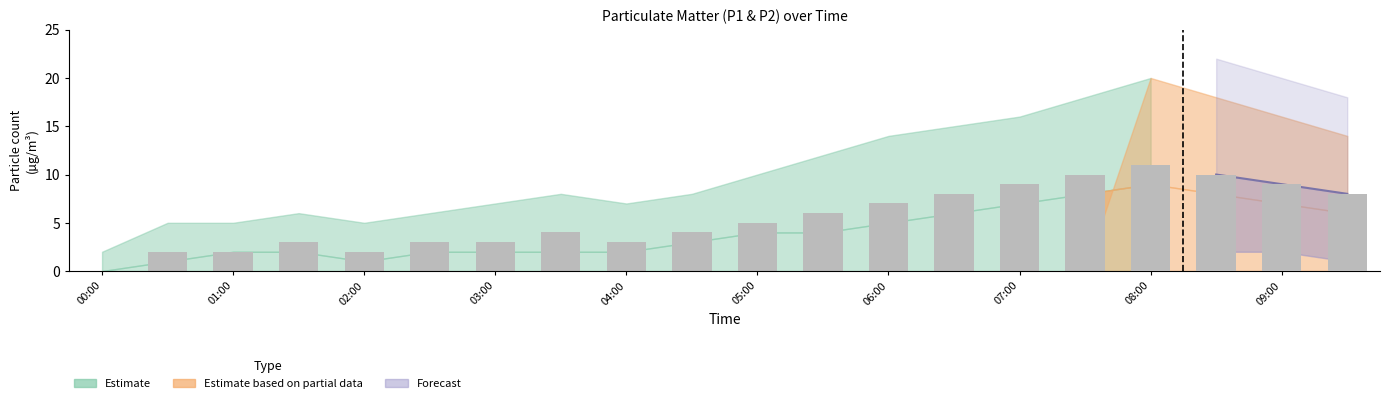

How many data points are less than 4?

8